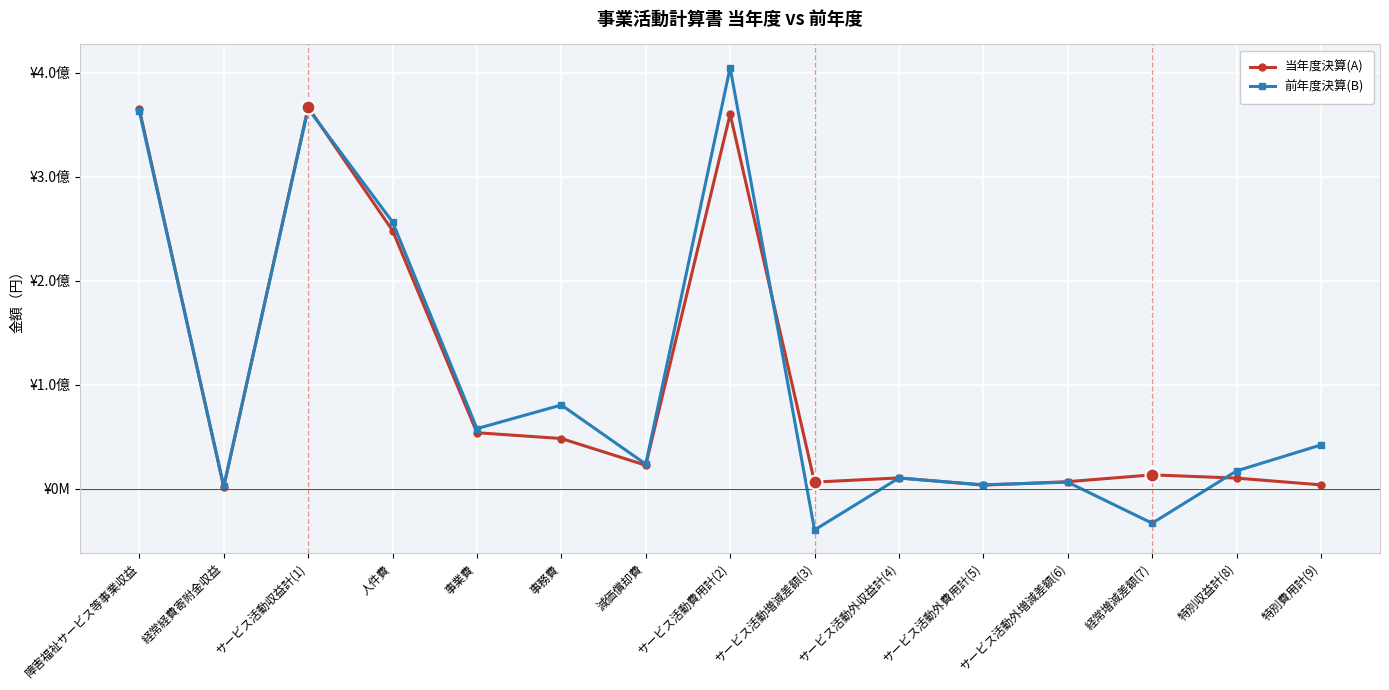

What are all the series names shown in the legend?

当年度決算(A), 前年度決算(B)